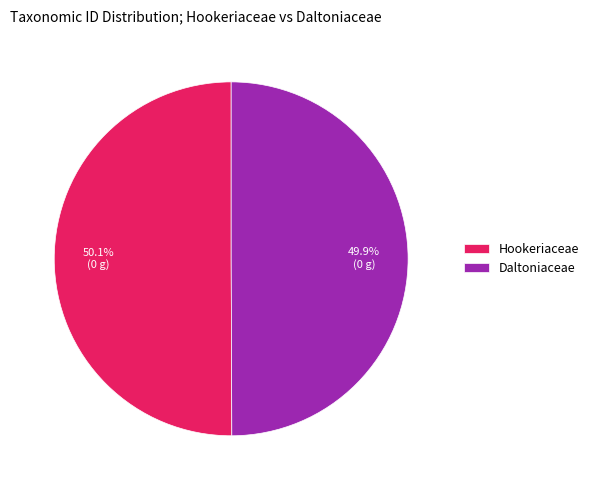

Does any single category account for the majority?

Yes